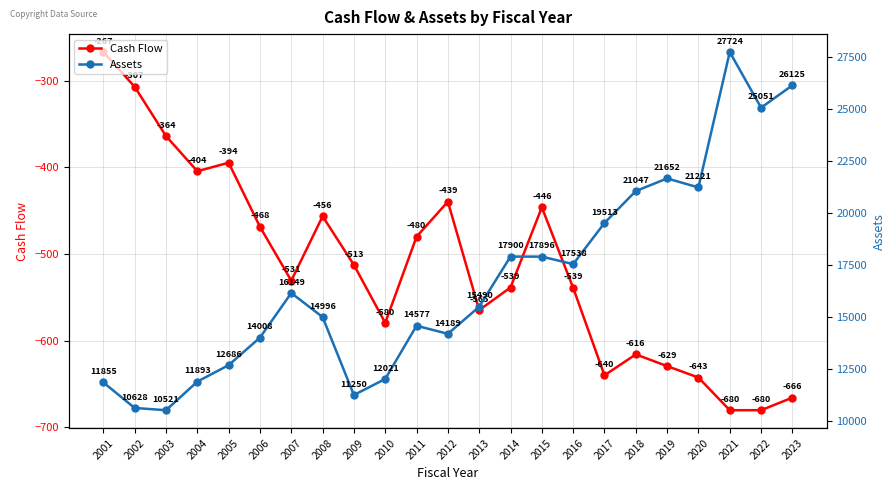

What is the highest value of the Assets series?

27724.1